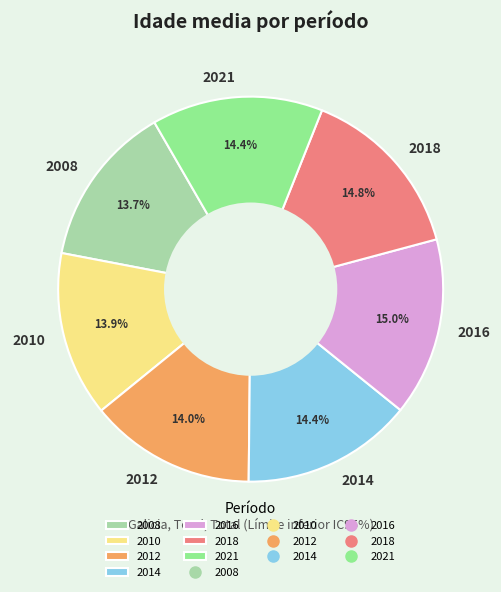

Rank the categories by value from highest to lowest.

2016, 2018, 2021, 2014, 2012, 2010, 2008